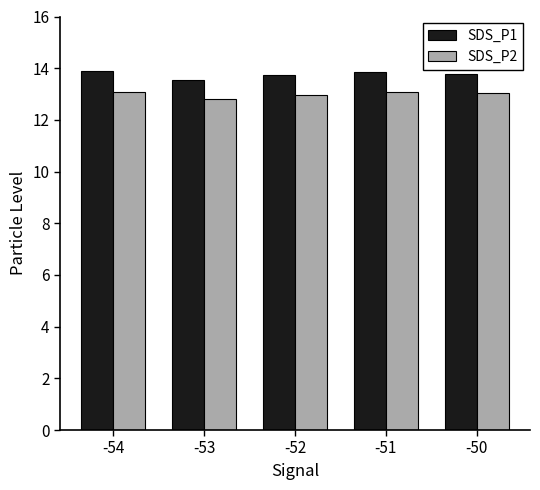

Rank the series by their maximum value, from lowest to highest.

SDS_P2, SDS_P1